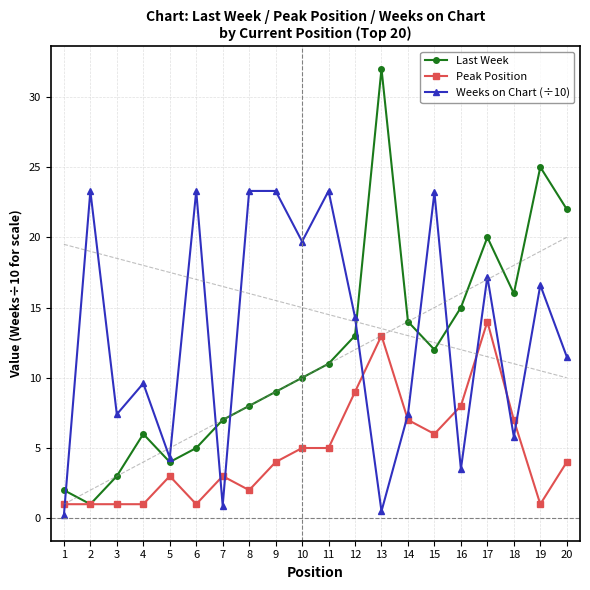

True or false: Weeks on Chart (÷10) has a value of 16.6 at 19.

True